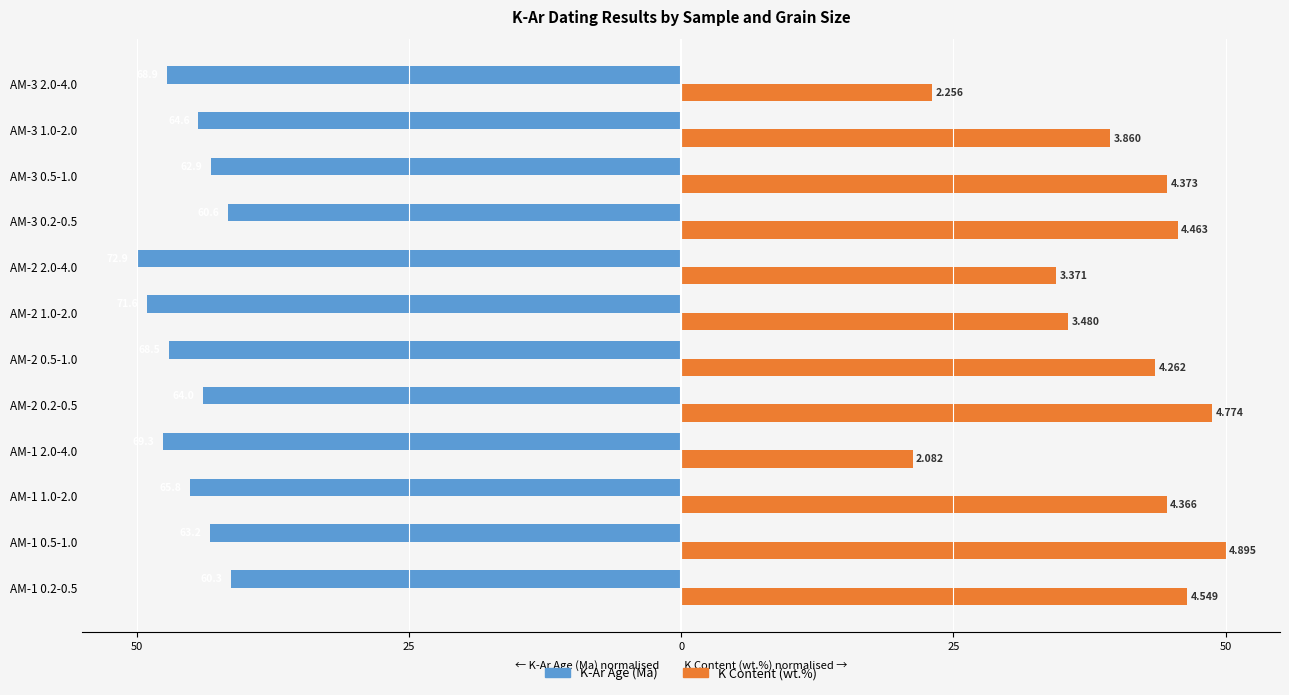

What are all the series names shown in the legend?

K-Ar Age (Ma), K Content (wt.%)